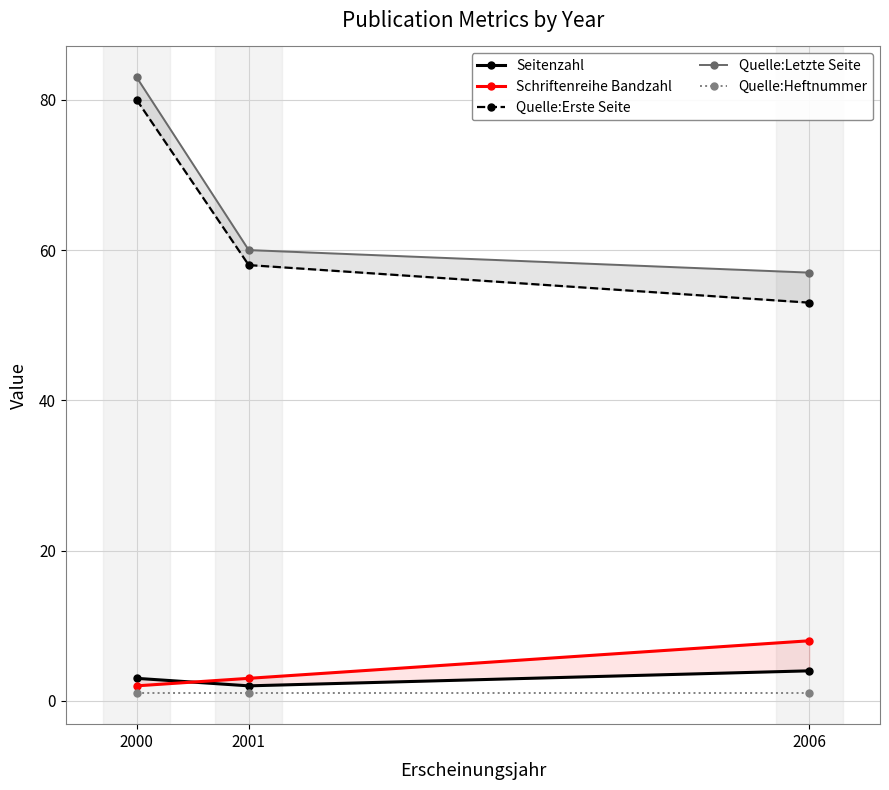

Does the chart have visible grid lines?

Yes